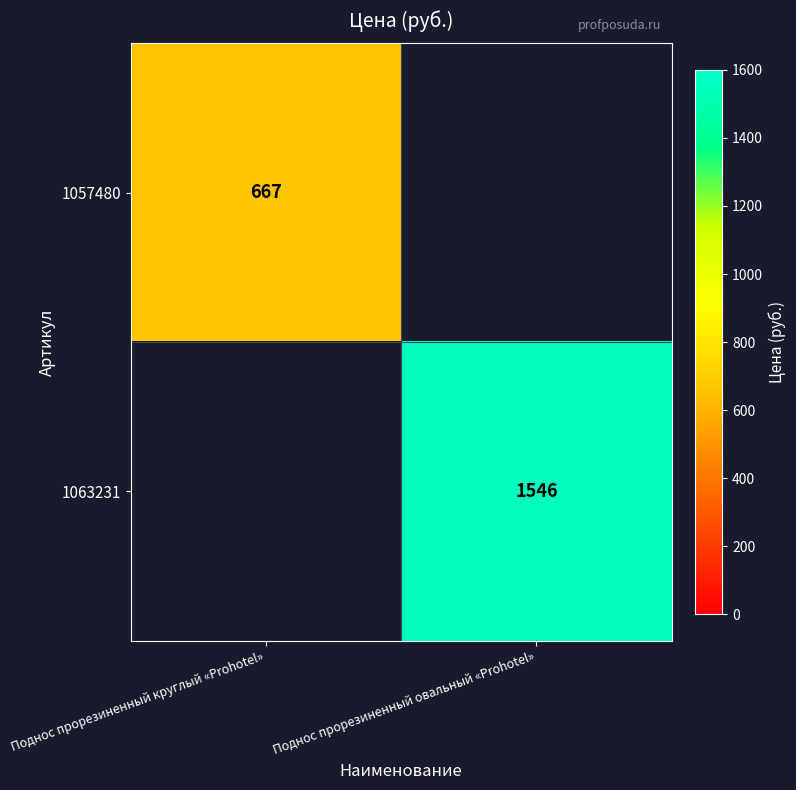

Is it true that 1063231 equals 1546 at Поднос прорезиненный овальный «Prohotel»?

True